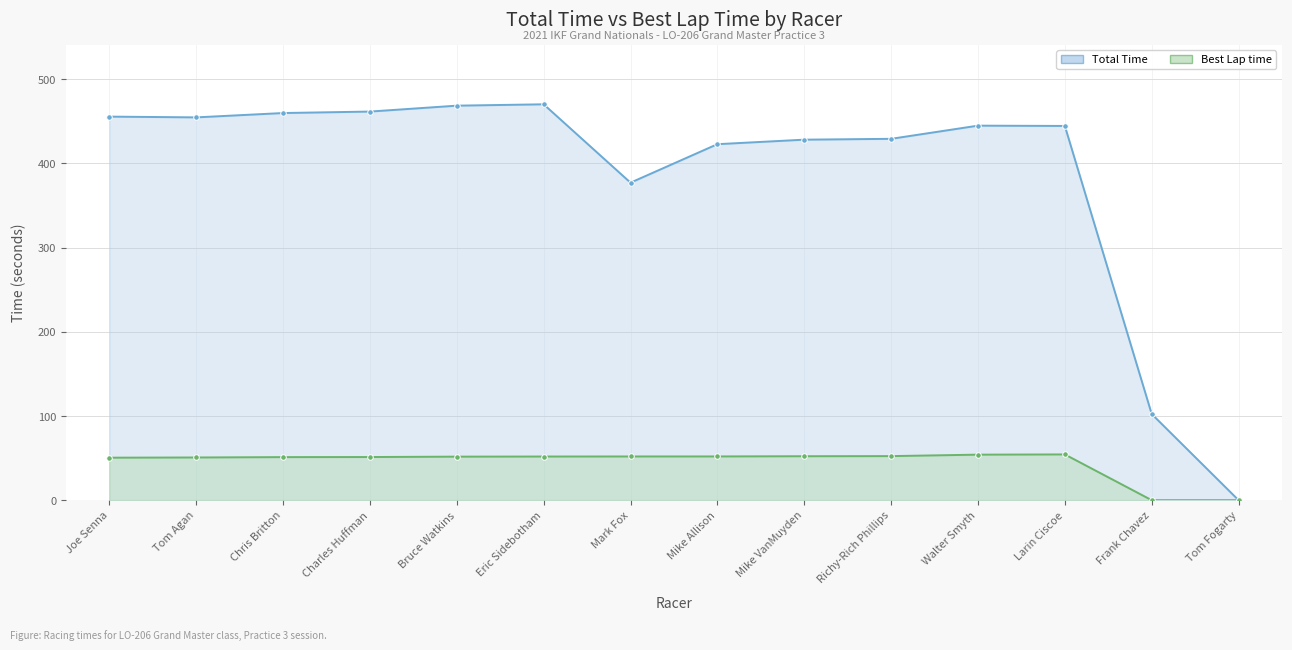

Between Joe Senna and Walter Smyth, which series saw the biggest shift?

Total Time